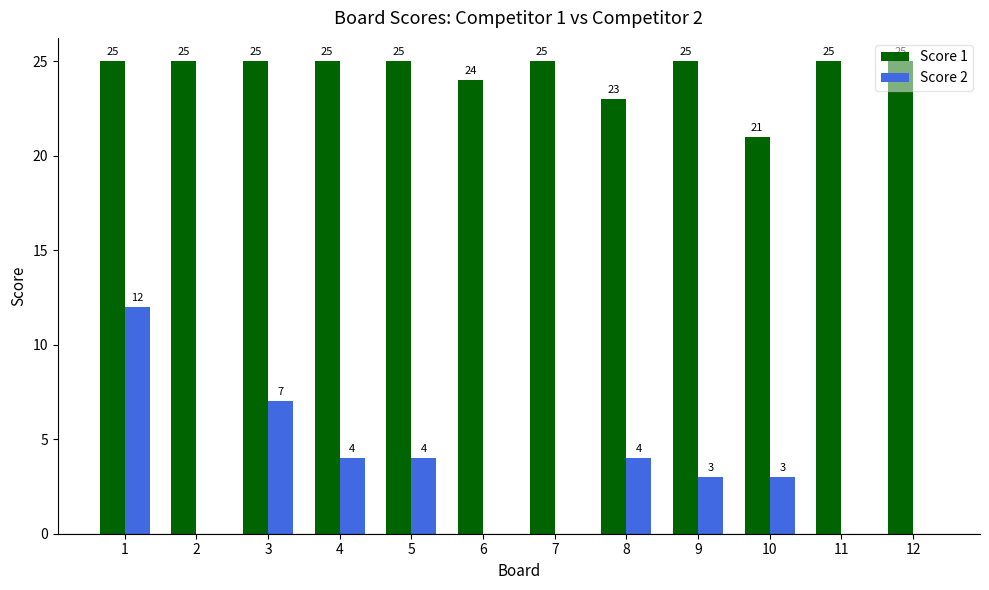

What is the sum of the Score 2 values at 12 and 1?

12